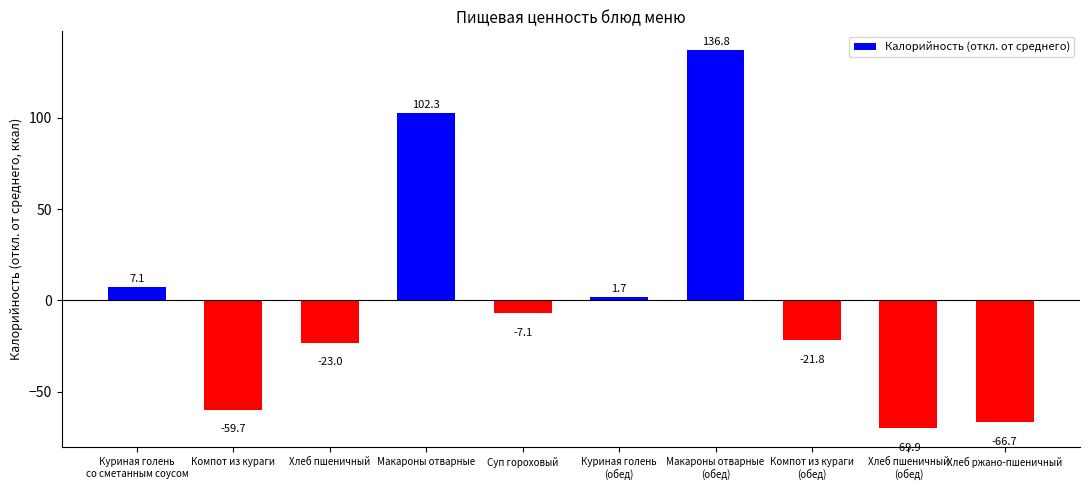

What is the change in value from Суп гороховый to Макароны отварные
(обед)?

+143.9